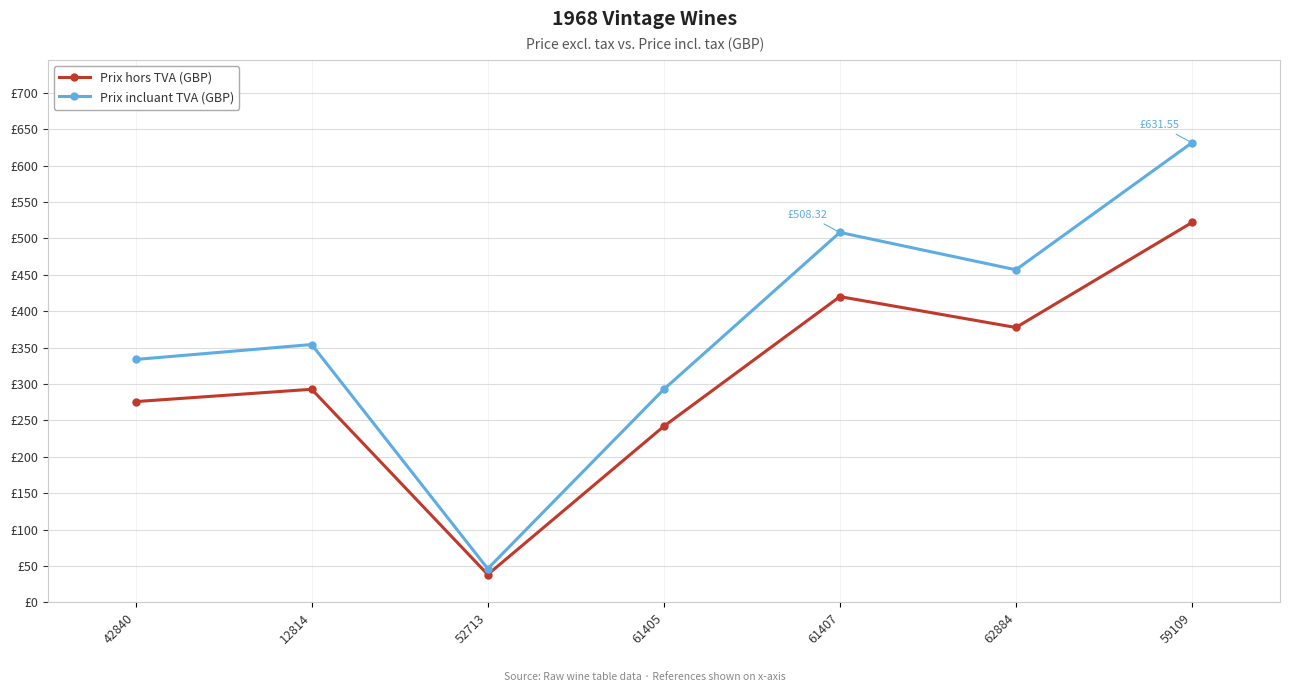

What is the total value across all series at 52713?

84.4